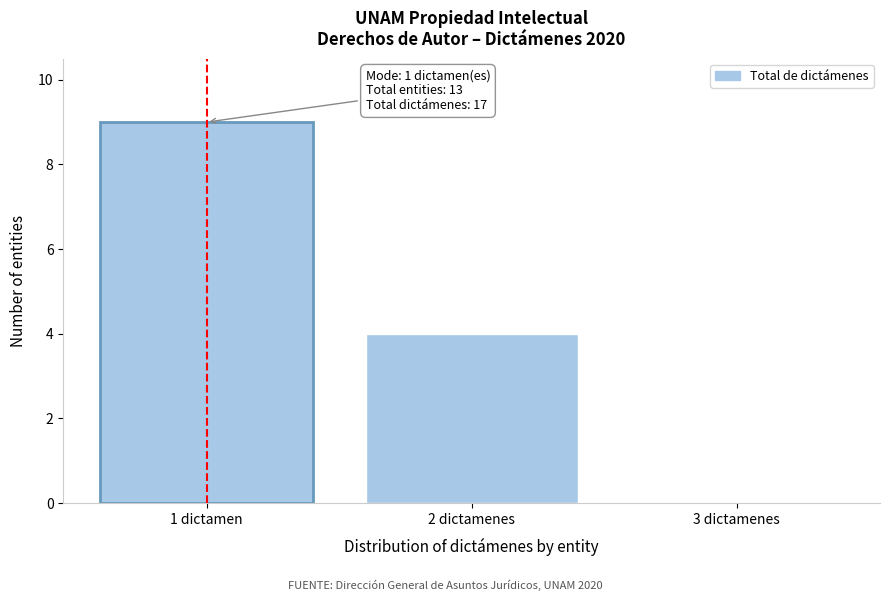

Reading left to right, extract all data points from this chart.

1 dictamen=9	2 dictamenes=4	3 dictamenes=0